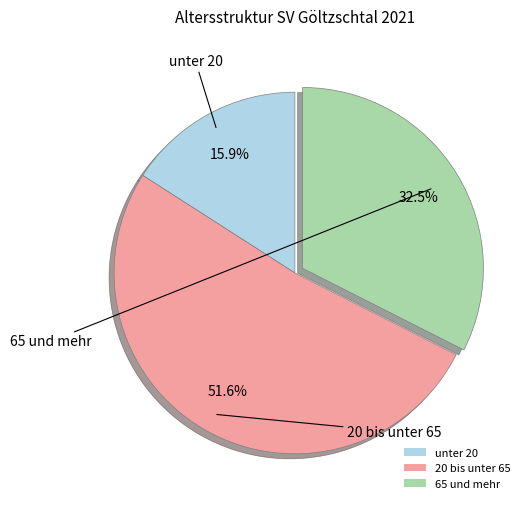

To the nearest percent, what is the combined percentage of unter 20 and 65 und mehr?

48%